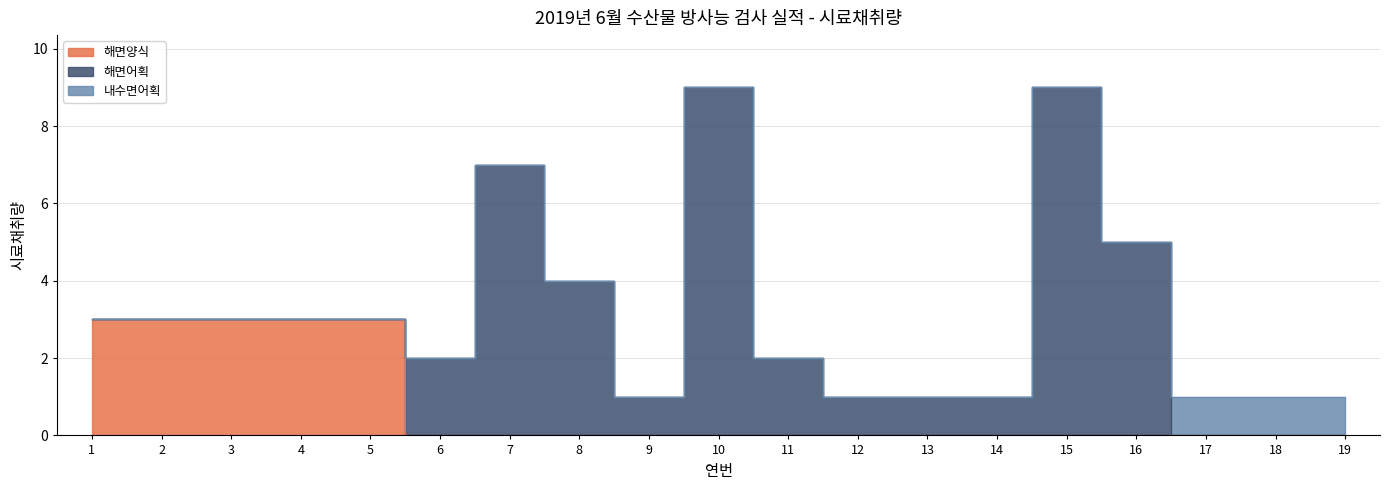

What are all the series names shown in the legend?

해면양식, 해면어획, 내수면어획